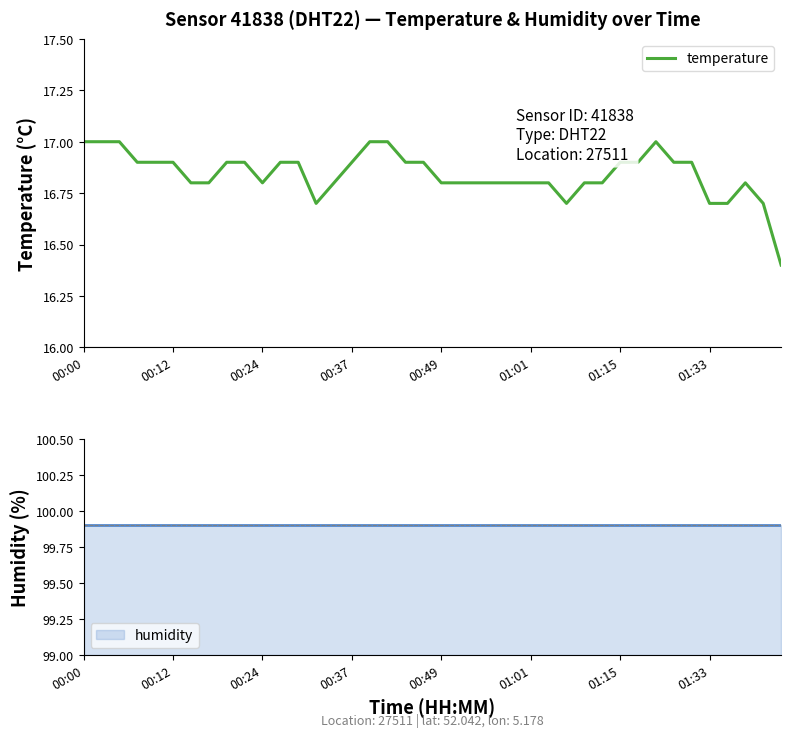

Approximately how many times larger is the value at 18 compared to 19?

1.0